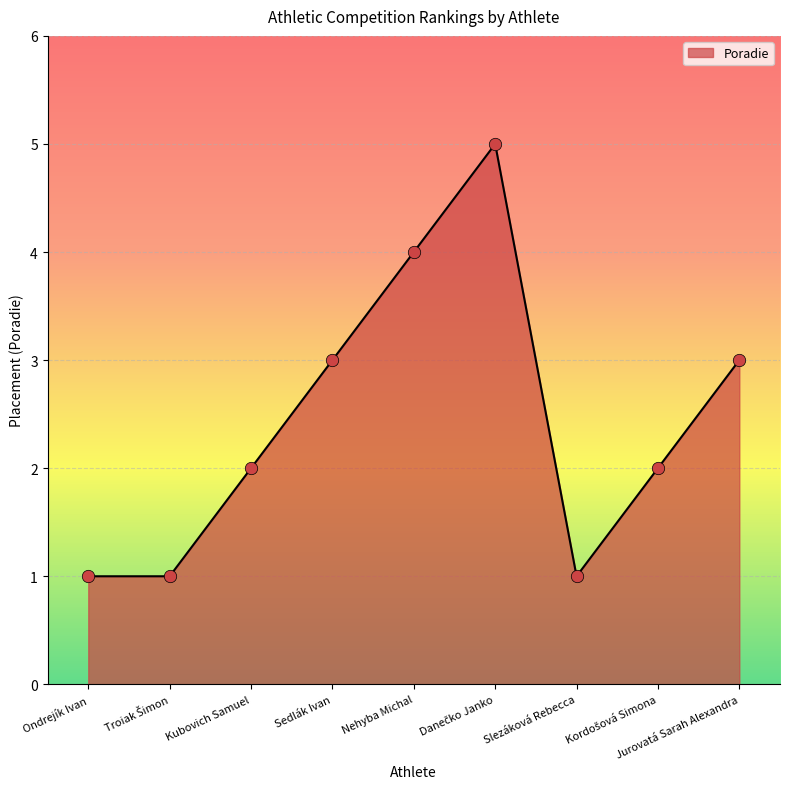

What is the ratio of the value at Nehyba Michal to the value at Slezáková Rebecca?

4.0